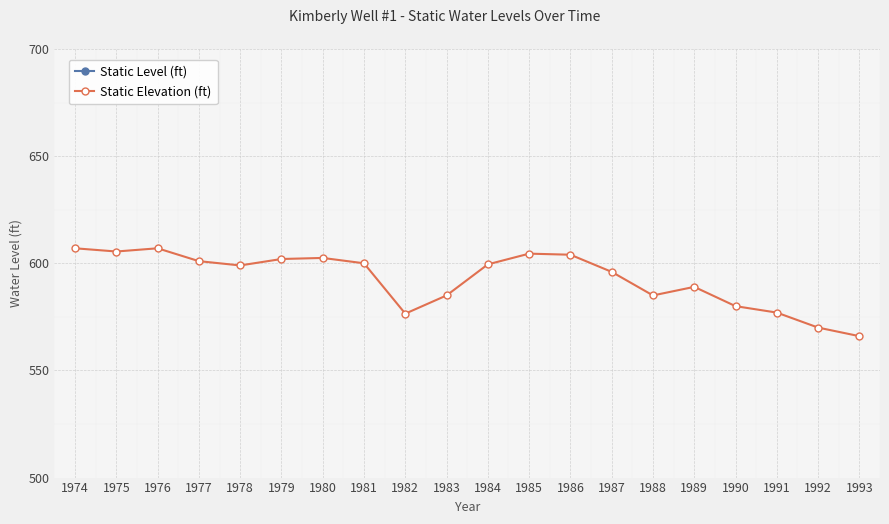

What are all the series names shown in the legend?

Static Level (ft), Static Elevation (ft)